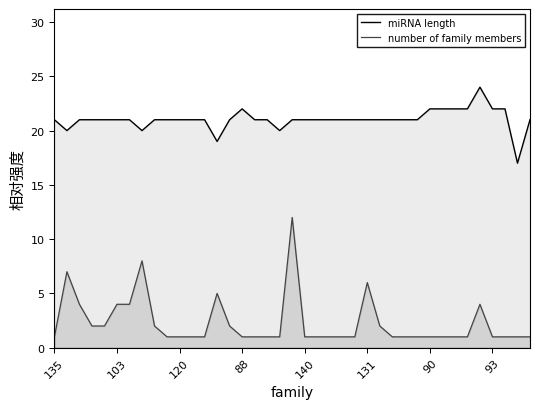

True or false: miRNA length has a value of 10 at 27.

False